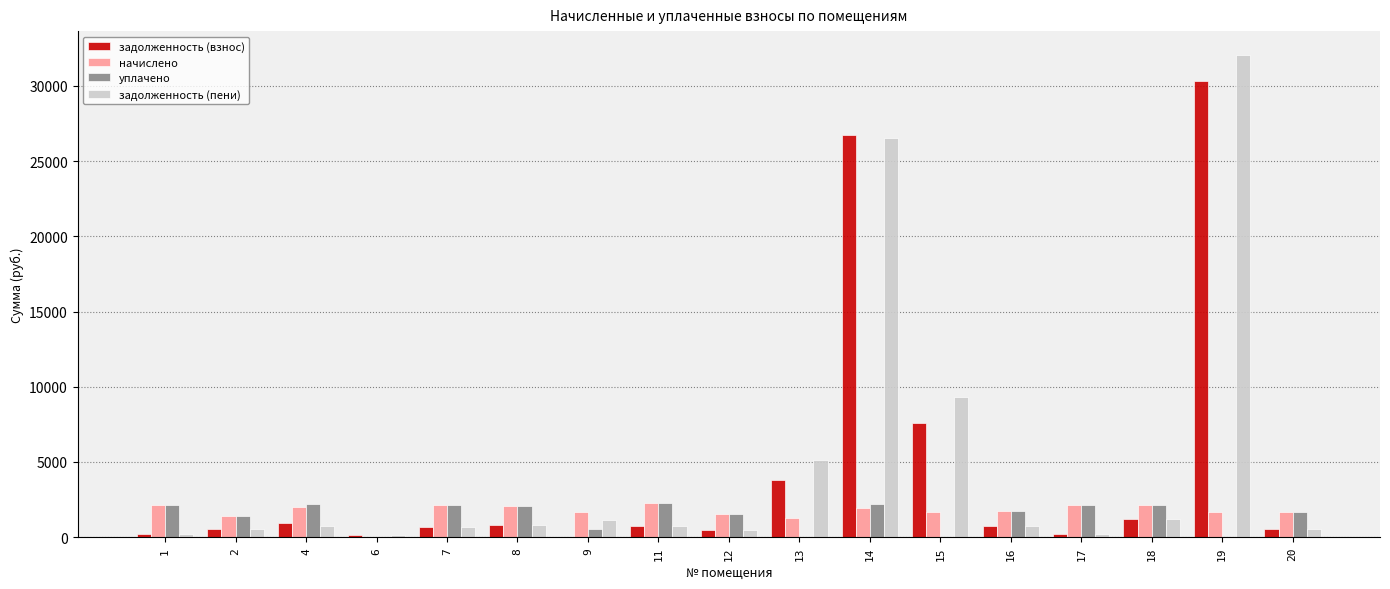

How many categories are shown in the chart?

17